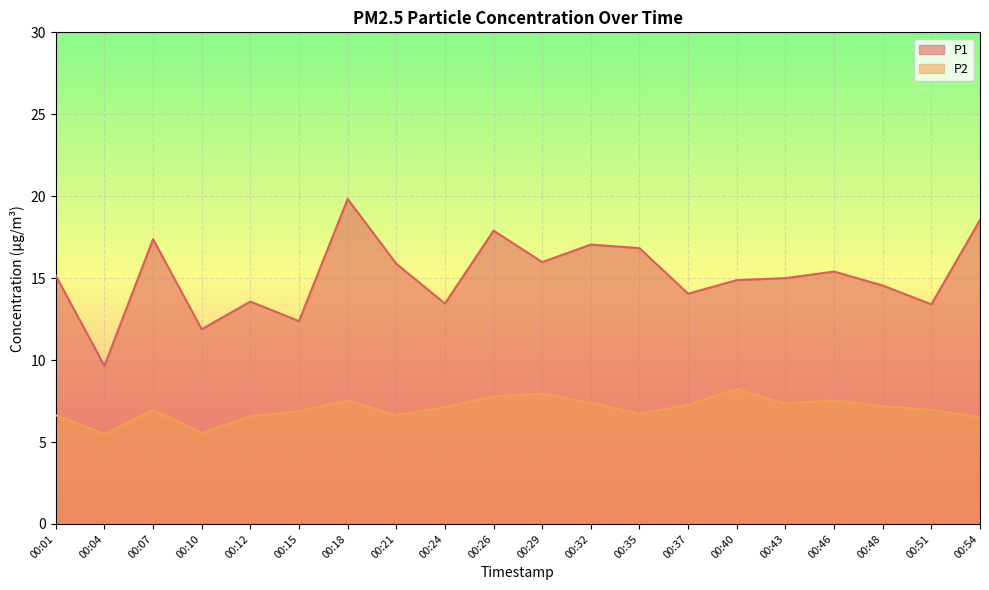

What is the sum of all P2 values?

140.3